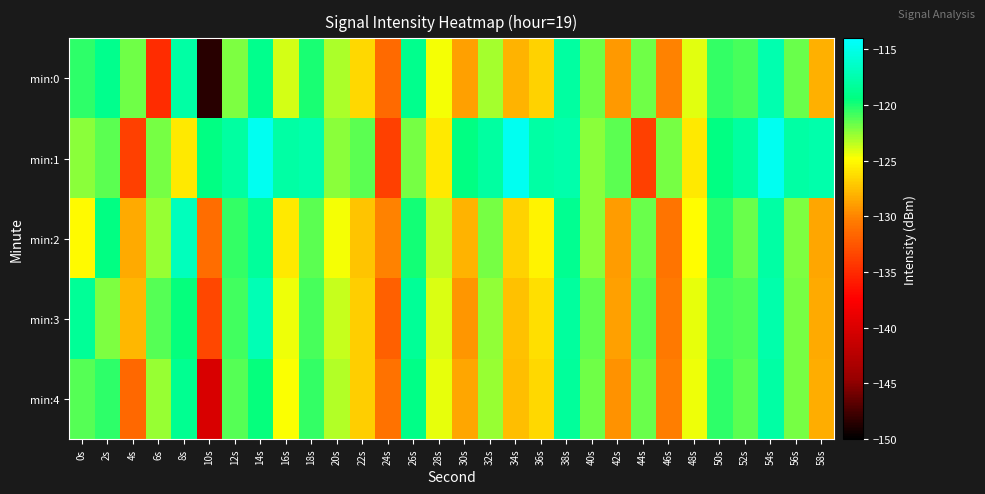

Reading left to right, list all the values displayed in this chart.

min:0: 0s=-120.4	2s=-118.9	4s=-121.8	6s=-134.9	8s=-117.8	10s=-148.5	12s=-122.0	14s=-118.8	16s=-124.0	18s=-120.0	20s=-123.1	22s=-126.4	24s=-131.4	26s=-118.9	28s=-124.6	30s=-128.8	32s=-122.9	34s=-128.0	36s=-126.7	38s=-118.0	40s=-121.9	42s=-129.2	44s=-121.8	46s=-130.0	48s=-124.2	50s=-120.6	52s=-121.0	54s=-117.4	56s=-121.7	58s=-128.2
min:1: 0s=-122.4	2s=-121.4	4s=-133.8	6s=-121.9	8s=-125.8	10s=-119.3	12s=-118.0	14s=-114.6	16s=-117.9	18s=-117.6	20s=-122.4	22s=-121.4	24s=-133.8	26s=-121.9	28s=-125.8	30s=-119.3	32s=-118.0	34s=-114.6	36s=-117.9	38s=-117.6	40s=-122.4	42s=-121.4	44s=-133.8	46s=-121.9	48s=-125.8	50s=-119.3	52s=-118.0	54s=-114.6	56s=-117.9	58s=-117.6
min:2: 0s=-125.1	2s=-119.3	4s=-128.4	6s=-122.7	8s=-116.9	10s=-131.2	12s=-120.5	14s=-118.3	16s=-125.8	18s=-121.4	20s=-124.6	22s=-127.3	24s=-130.1	26s=-119.8	28s=-123.5	30s=-128.0	32s=-121.9	34s=-126.7	36s=-125.3	38s=-118.7	40s=-122.4	42s=-129.0	44s=-121.6	46s=-130.8	48s=-124.9	50s=-120.2	52s=-121.7	54s=-117.9	56s=-122.1	58s=-128.5
min:3: 0s=-118.5	2s=-122.1	4s=-127.8	6s=-121.3	8s=-119.6	10s=-133.4	12s=-120.8	14s=-117.2	16s=-124.5	18s=-120.9	20s=-123.7	22s=-126.8	24s=-131.9	26s=-118.4	28s=-124.1	30s=-129.3	32s=-122.5	34s=-127.4	36s=-126.2	38s=-118.1	40s=-121.5	42s=-128.9	44s=-121.2	46s=-130.5	48s=-124.3	50s=-120.8	52s=-121.1	54s=-117.6	56s=-122.0	58s=-128.4
min:4: 0s=-121.2	2s=-120.4	4s=-131.5	6s=-122.6	8s=-118.7	10s=-140.1	12s=-121.3	14s=-119.5	16s=-124.8	18s=-120.6	20s=-123.2	22s=-126.9	24s=-131.0	26s=-119.1	28s=-124.3	30s=-128.5	32s=-122.7	34s=-127.6	36s=-126.5	38s=-118.3	40s=-121.8	42s=-129.4	44s=-121.7	46s=-130.3	48s=-124.5	50s=-120.4	52s=-121.4	54s=-117.8	56s=-121.9	58s=-128.3